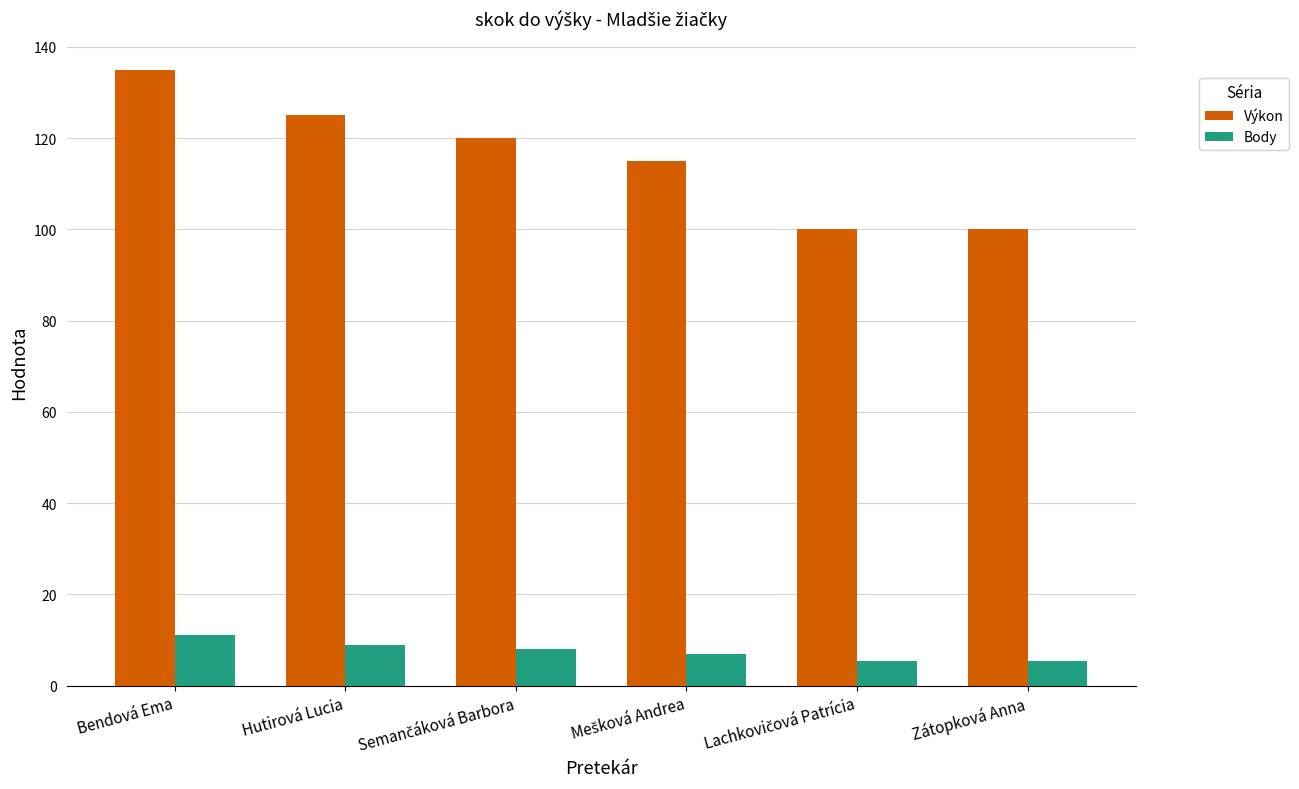

Are the bars grouped side by side (vs. stacked)?

Yes